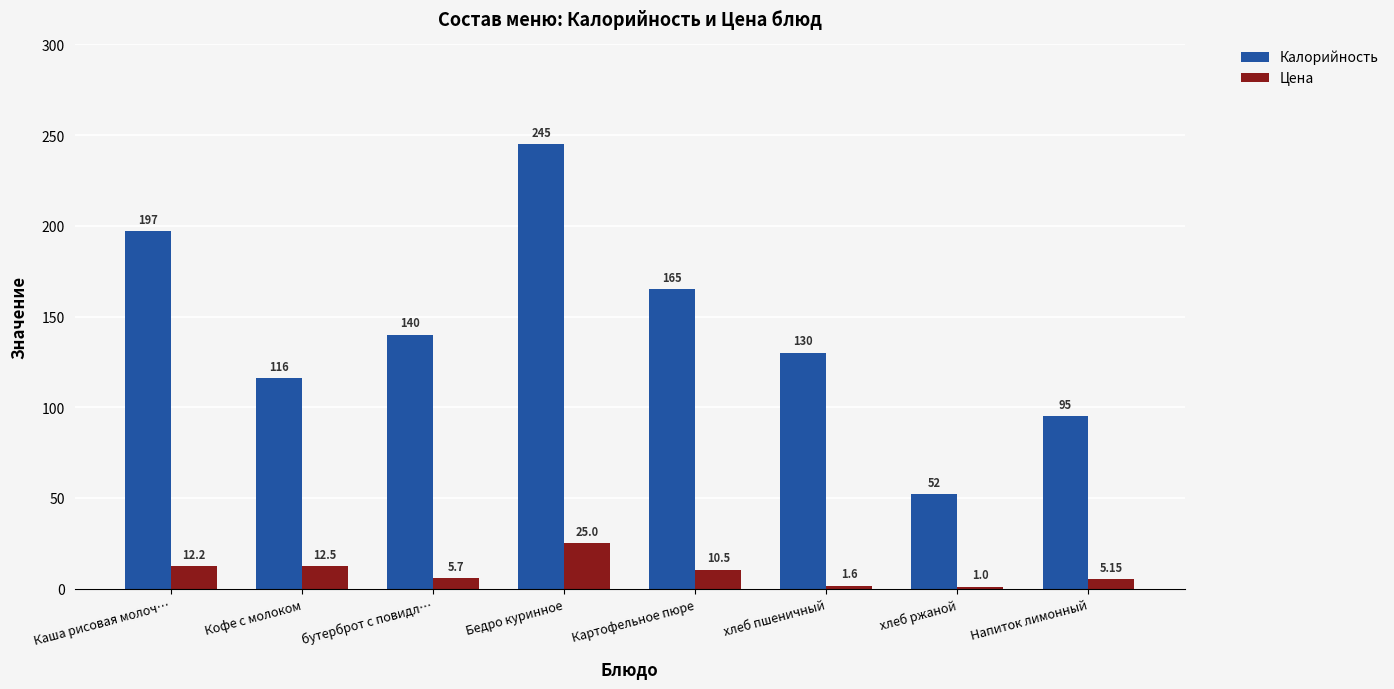

Which series changed the most between Бедро куринное and Картофельное пюре?

Калорийность